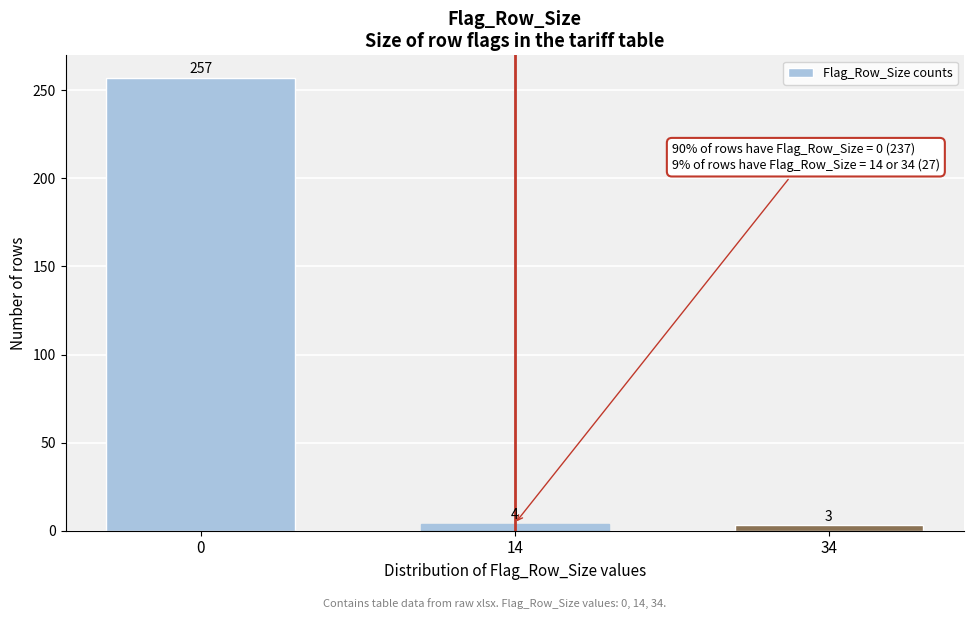

Reading left to right, what are all the values shown in this chart?

257	4	3